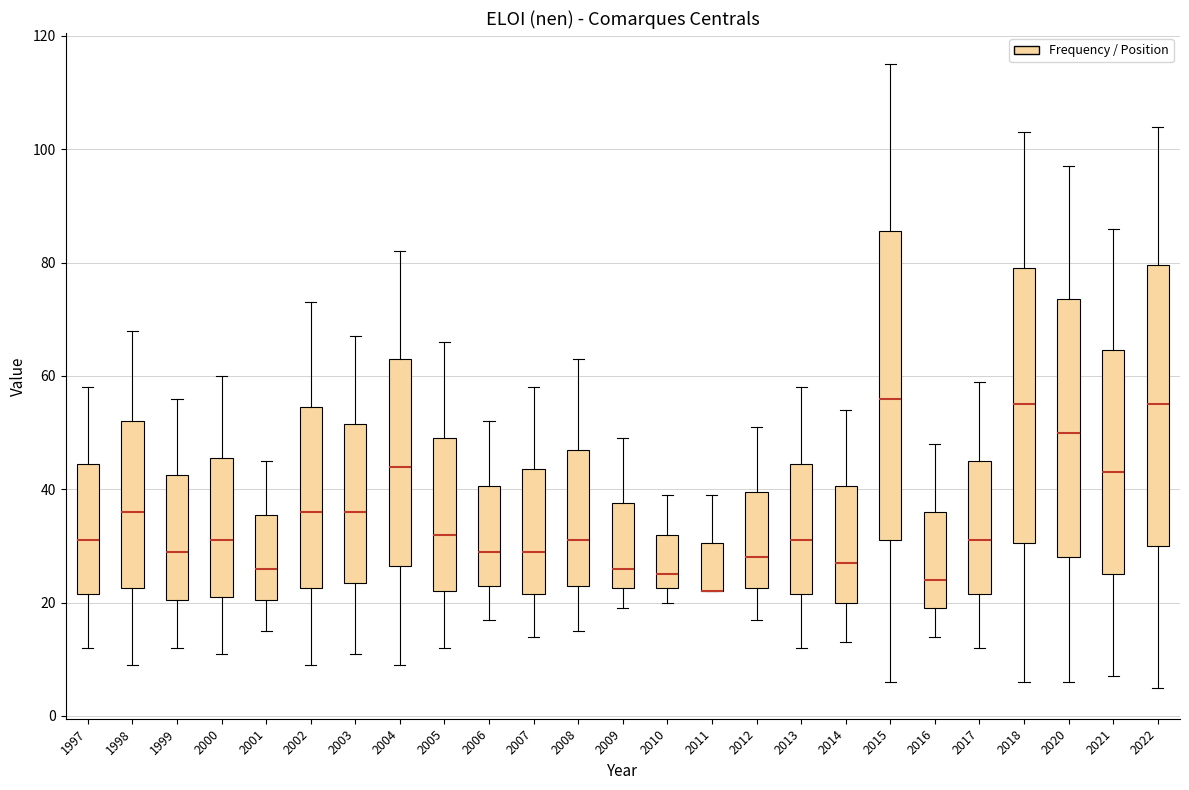

Reading left to right, read every box against the y-axis: the position of its median line, the range the box covers, and the ends of its whiskers. The values are not printed on the chart, so give them approximately, as read against the axis.

1997: median 32, box 22 to 44, whiskers 12 to 58
1998: median 36, box 22 to 52, whiskers 10 to 68
1999: median 30, box 20 to 42, whiskers 12 to 56
2000: median 32, box 22 to 46, whiskers 12 to 60
2001: median 26, box 20 to 36, whiskers 16 to 46
2002: median 36, box 22 to 54, whiskers 10 to 74
2003: median 36, box 24 to 52, whiskers 12 to 68
2004: median 44, box 26 to 64, whiskers 10 to 82
2005: median 32, box 22 to 50, whiskers 12 to 66
2006: median 30, box 24 to 40, whiskers 18 to 52
2007: median 30, box 22 to 44, whiskers 14 to 58
2008: median 32, box 24 to 48, whiskers 16 to 64
2009: median 26, box 22 to 38, whiskers 20 to 50
2010: median 26, box 22 to 32, whiskers 20 to 40
2011: median 22 (drawn on the box's lower edge), box 22 to 30, whiskers 22 to 40
2012: median 28, box 22 to 40, whiskers 18 to 52
2013: median 32, box 22 to 44, whiskers 12 to 58
2014: median 28, box 20 to 40, whiskers 14 to 54
2015: median 56, box 32 to 86, whiskers 6 to 116
2016: median 24, box 20 to 36, whiskers 14 to 48
2017: median 32, box 22 to 46, whiskers 12 to 60
2018: median 56, box 30 to 80, whiskers 6 to 104
2020: median 50, box 28 to 74, whiskers 6 to 98
2021: median 44, box 26 to 64, whiskers 8 to 86
2022: median 56, box 30 to 80, whiskers 6 to 104